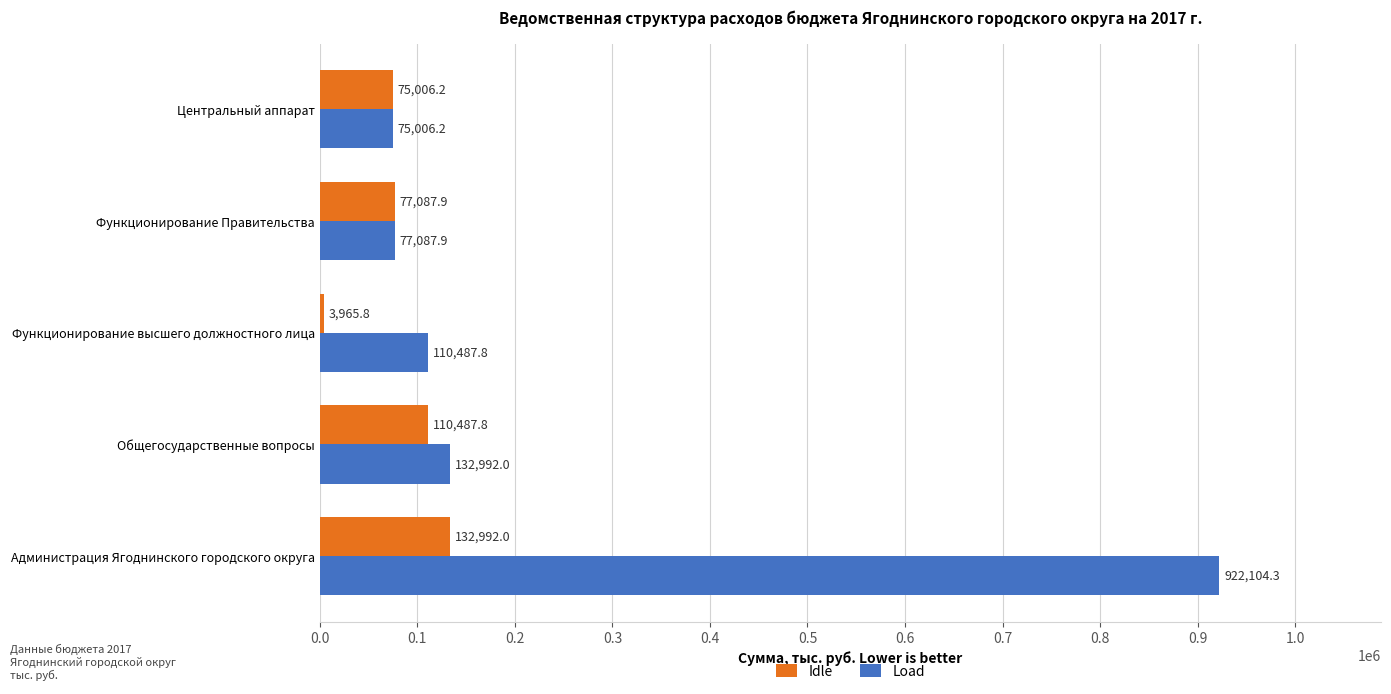

The value of Load at Общегосударственные вопросы is 198695.1. True or false?

False